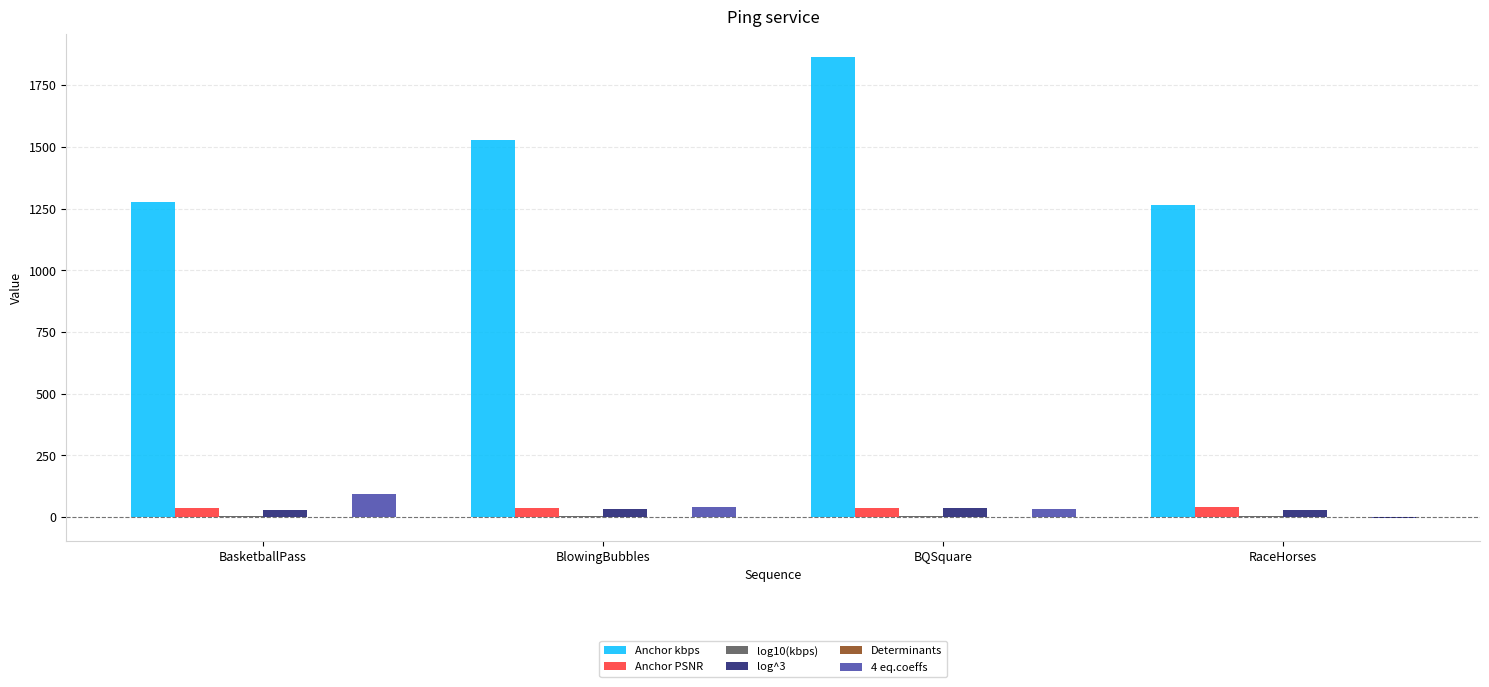

Where is Anchor kbps nearest to the value 1563?

BlowingBubbles